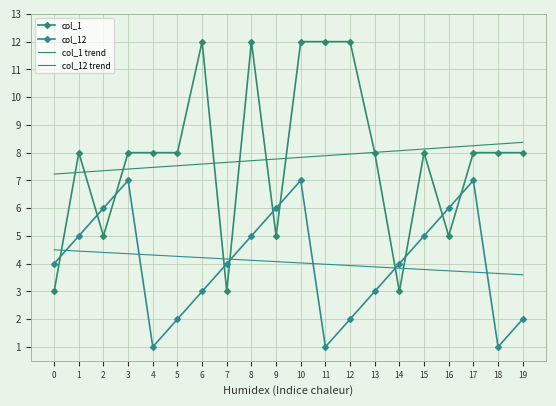

At which category does col_1 reach its first local valley?

2